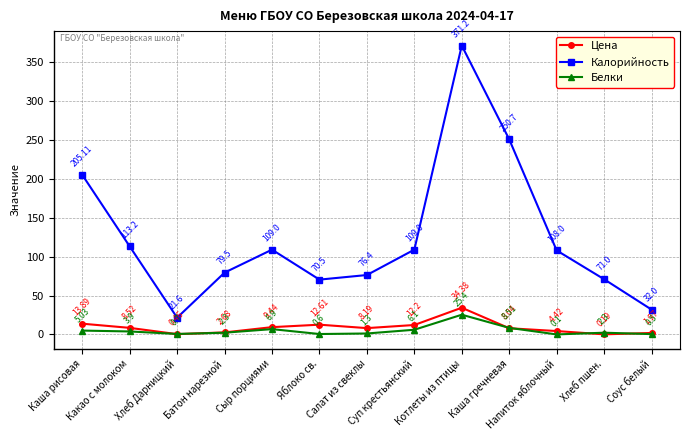

What is the label of the 5th point from the right?

Котлеты из птицы